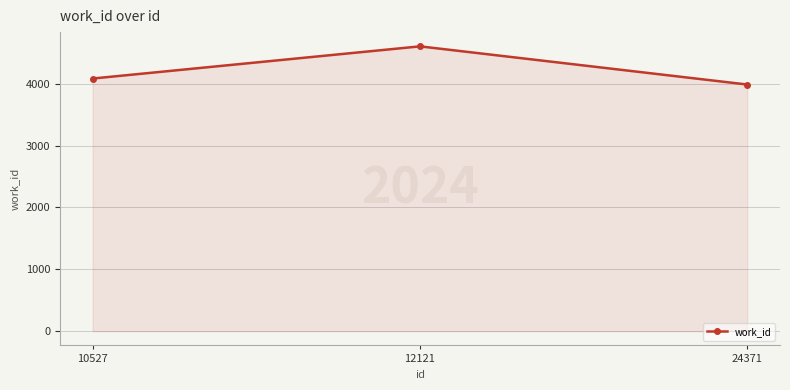

What is the change in value from 12121 to 24371?

-617